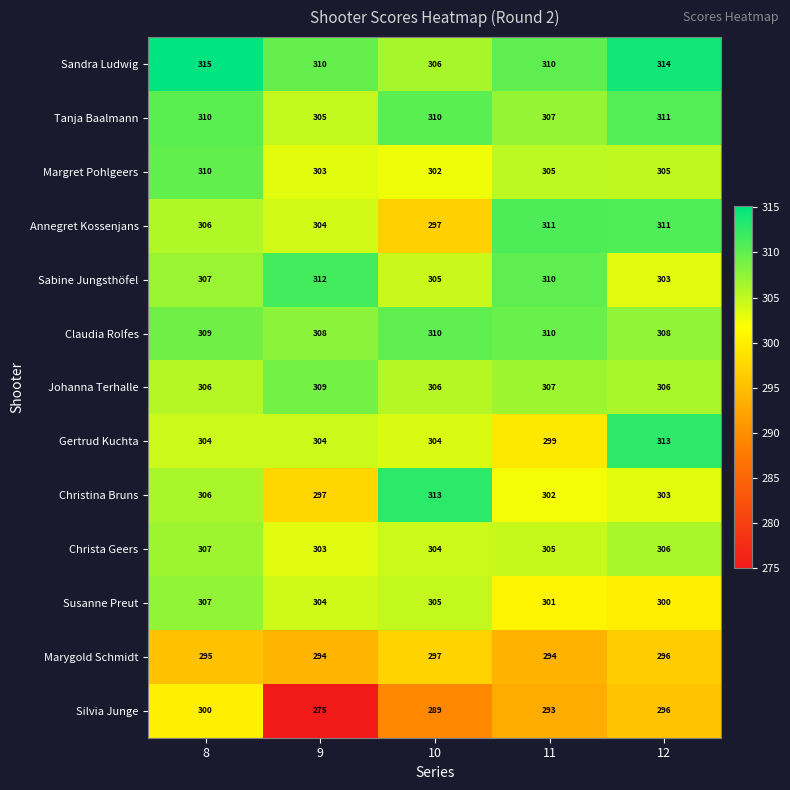

What is the difference between the second highest and minimum values in the Sabine Jungsthöfel series?

7